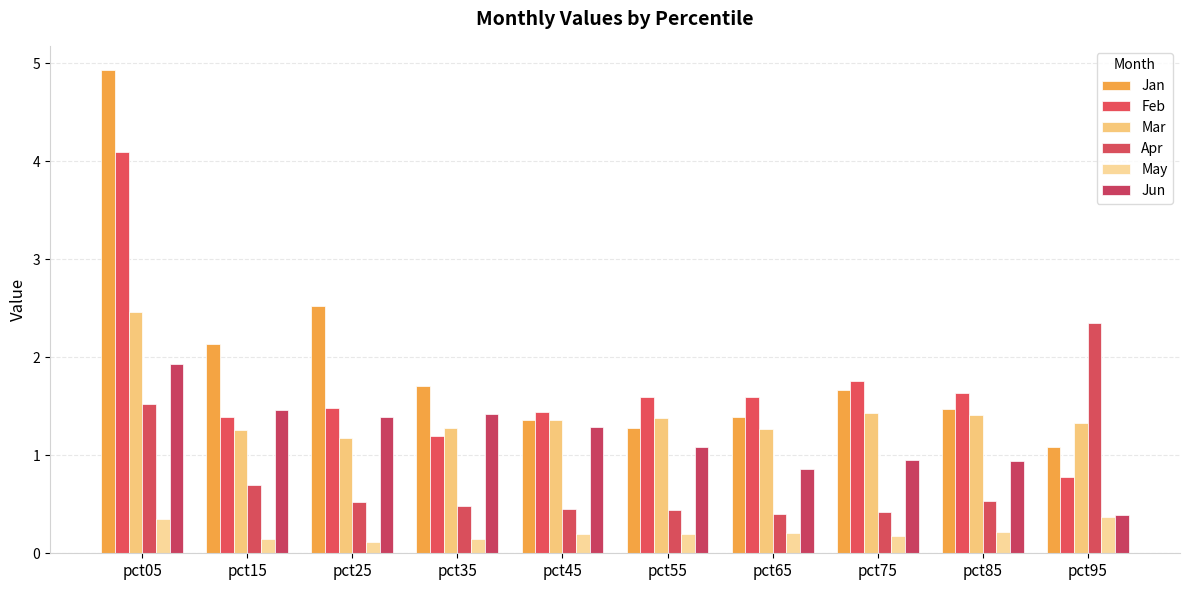

What is the smallest value displayed?

0.1